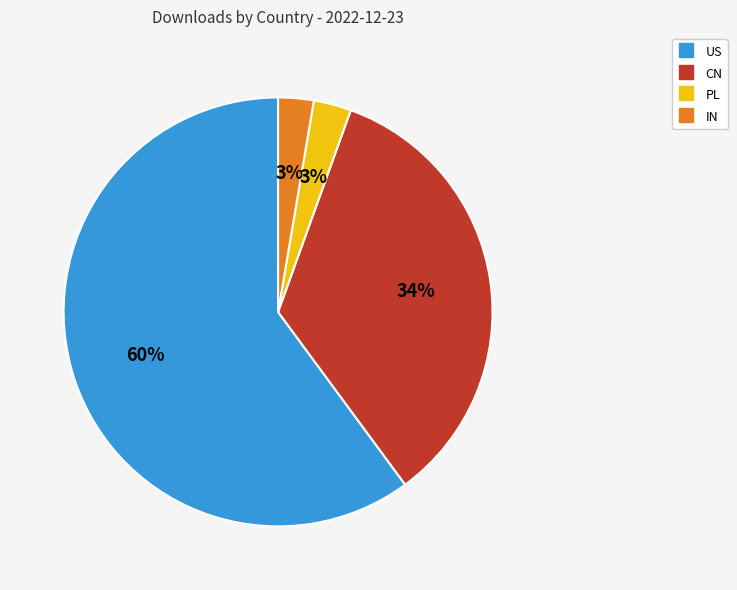

To the nearest percent, what is the average slice percentage?

25%